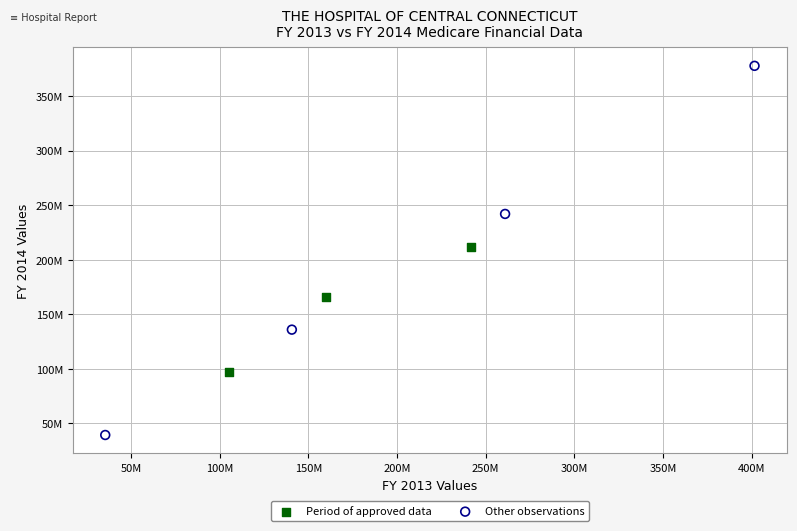

What are all the series names shown in the legend?

Period of approved data, Other observations